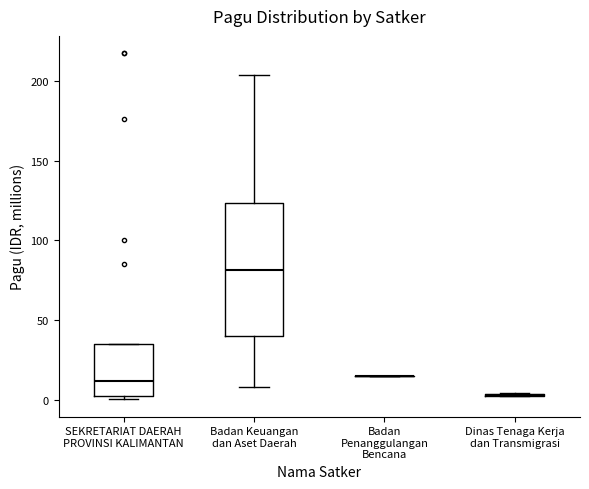

Comparing the boxes themselves (not the whiskers), which one is the tallest?

Badan Keuangan dan Aset Daerah